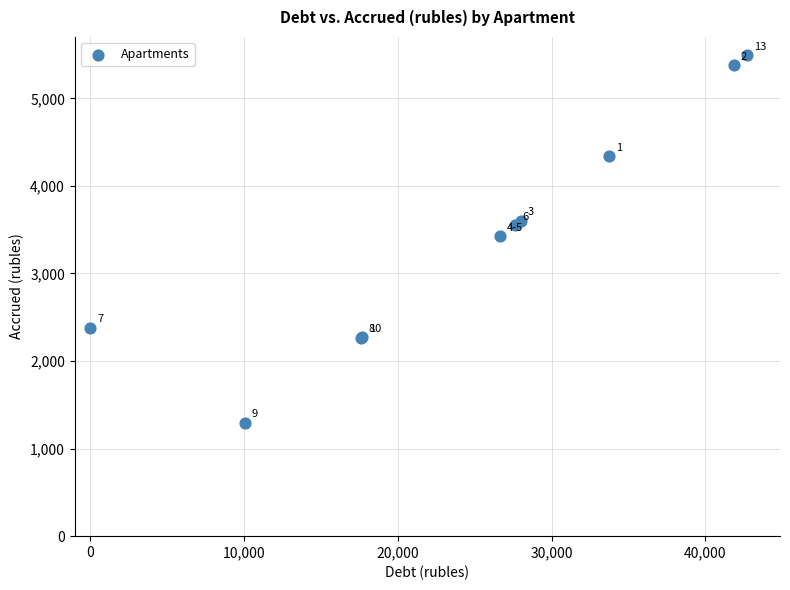

What Y value in the scatter plot is closest to 3392?

3424.1